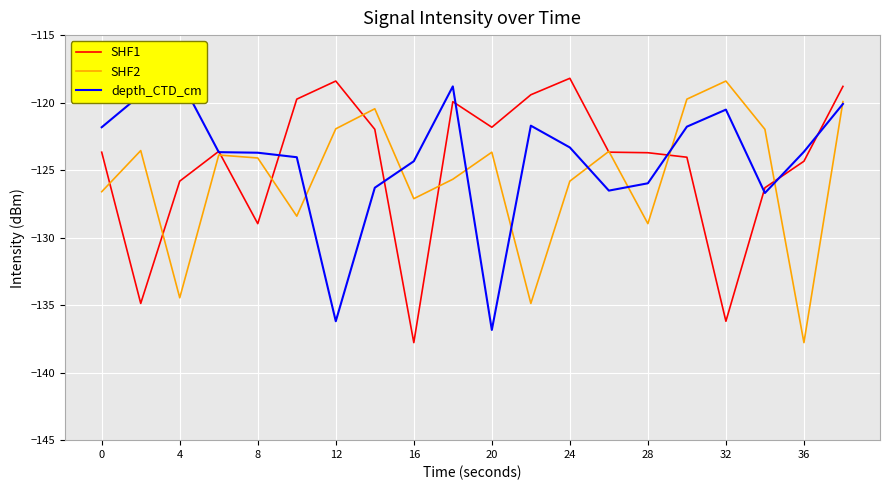

At which category is the sum across all series the highest?

19